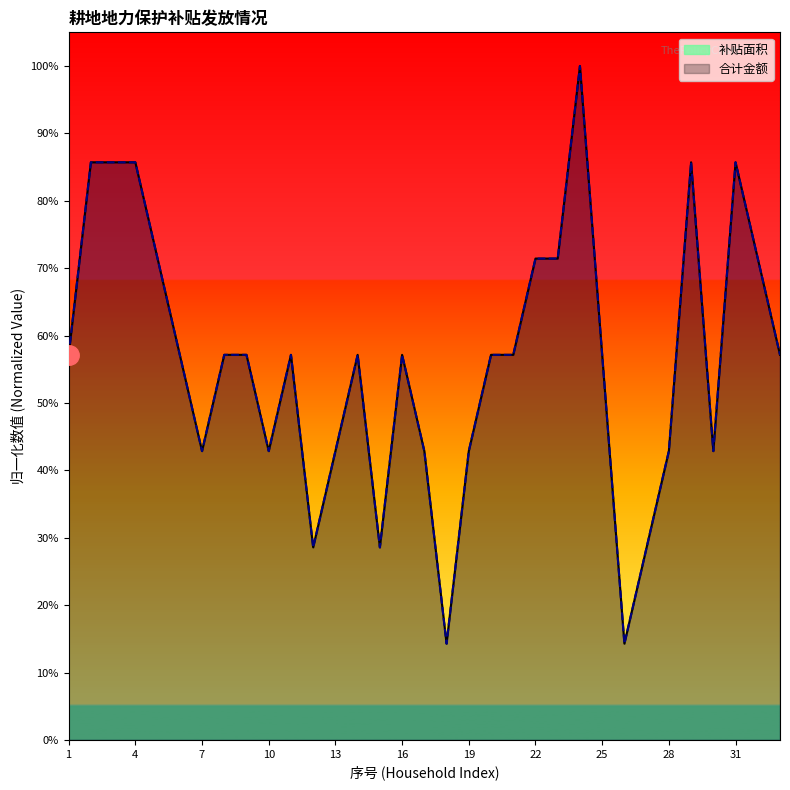

What is the total value across all series at 31?

1.7